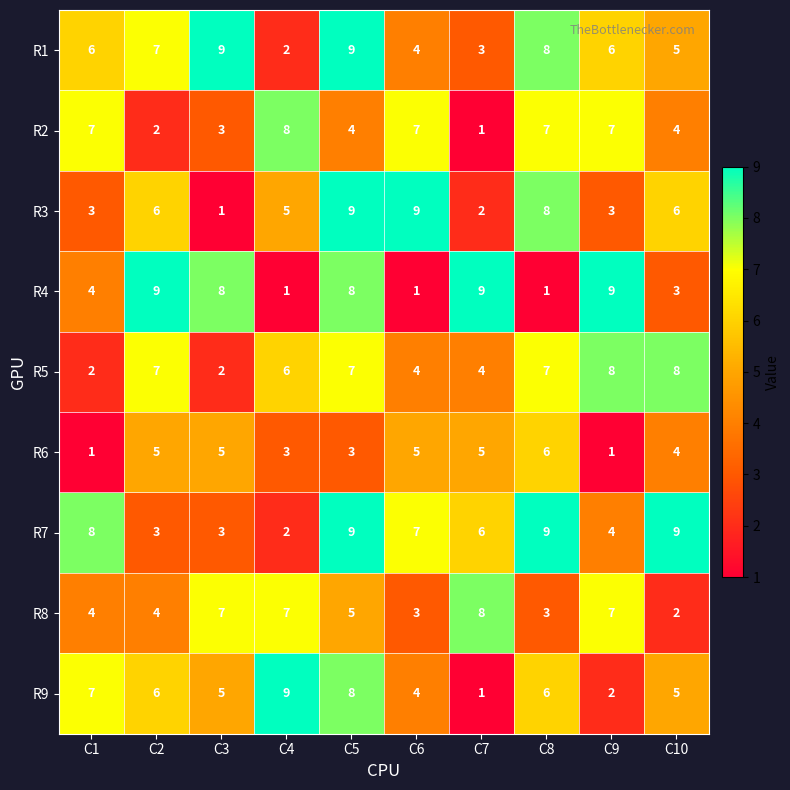

What is the difference between the highest and lowest values at C10?

7